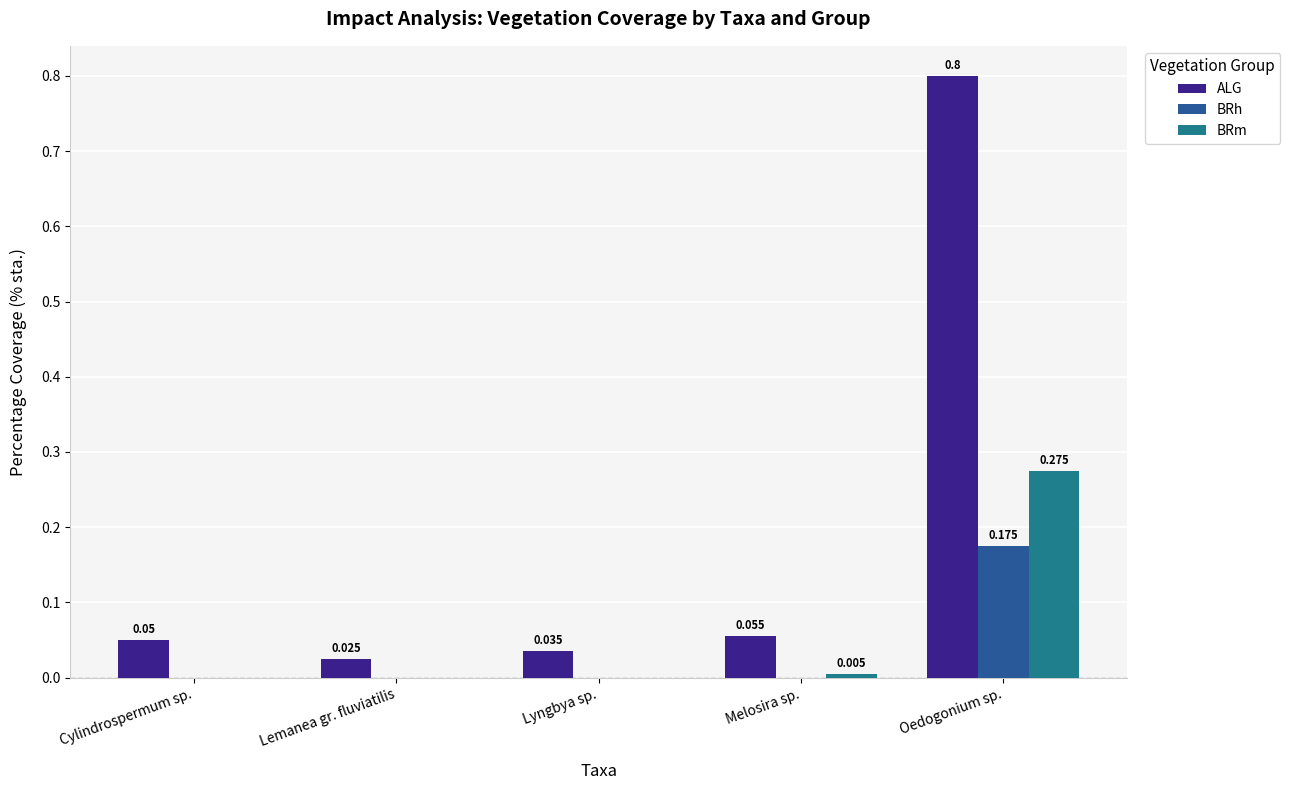

Between Cylindrospermum sp. and Oedogonium sp., which series saw the biggest shift?

ALG